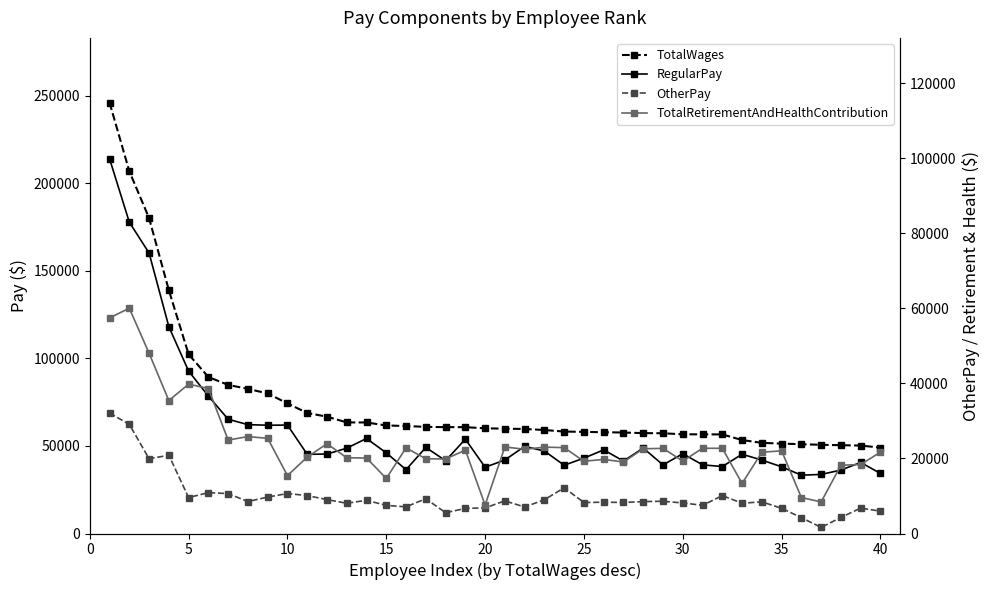

Reading left to right, extract all data points from this chart.

TotalWages: 246030	206801	180055	138898	102296	89326	84844	82551	79960	74273	68808	66690	63431	63377	61672	61365	60863	60722	60708	60062	59831	59676	59084	58198	58029	57814	57651	57300	57223	56627	56598	56571	53347	51754	51321	50965	50643	50414	50202	49037
RegularPay: 213934	177733	160122	118059	92714	78445	65238	62137	61813	61895	45203	45366	48706	54246	46016	36454	49135	41573	53857	37820	41983	49740	47074	38975	43038	47742	41359	48779	39144	45572	39194	38229	45258	41919	38083	33287	33738	36205	40568	34275
OtherPay: 32096	29068	19933	20839	9582	10881	10633	8515	9705	10650	10102	9025	8058	8844	7485	7111	9265	5539	6684	6826	8701	7057	9006	12170	8253	8340	8266	8501	8591	8141	7513	10090	8070	8433	6707	4223	1621	4278	6778	5944
TotalRetirementAndHealthContribution: 57441	60011	48023	35415	39788	38622	24888	25818	25348	15435	20346	23915	20174	20107	14667	22806	19906	19853	22215	7589	23064	22428	23002	22876	19239	19735	19046	22574	22678	19288	22704	22701	13329	21652	22021	9577	8420	18178	18380	21670